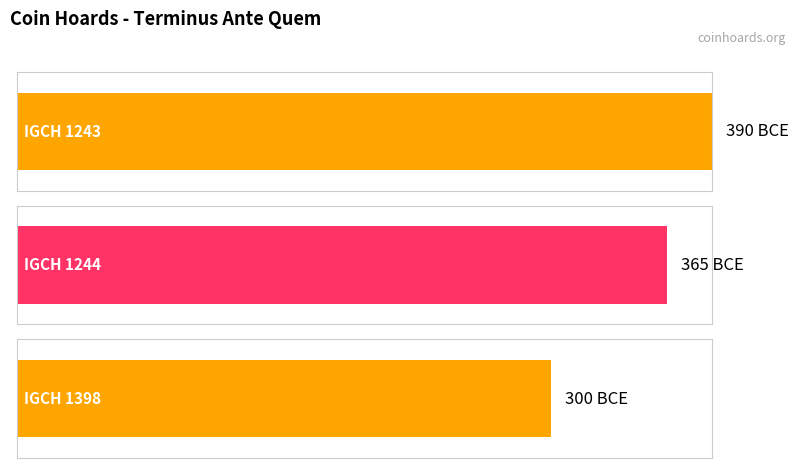

What is the difference between the values at IGCH 1398 and IGCH 1243?

90